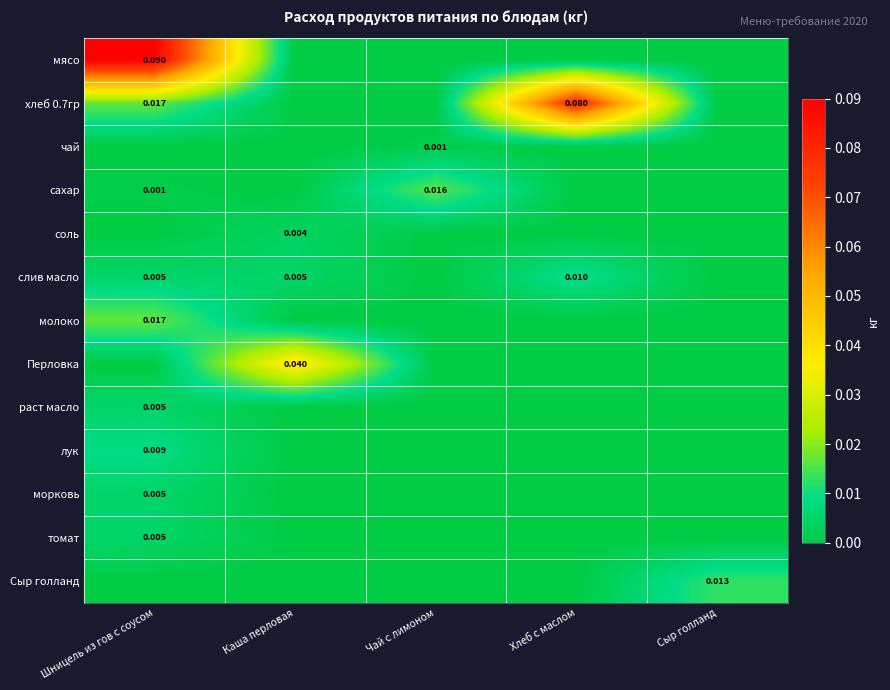

Which series has the widest spread of values?

мясо